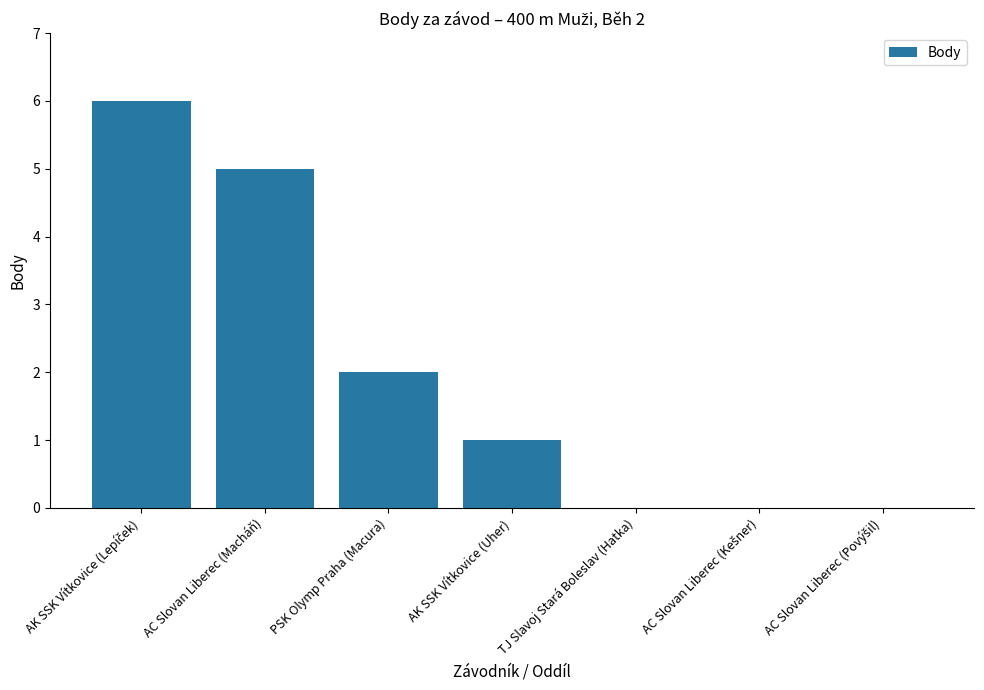

At which label is the value closest to 3?

PSK Olymp Praha (Macura)